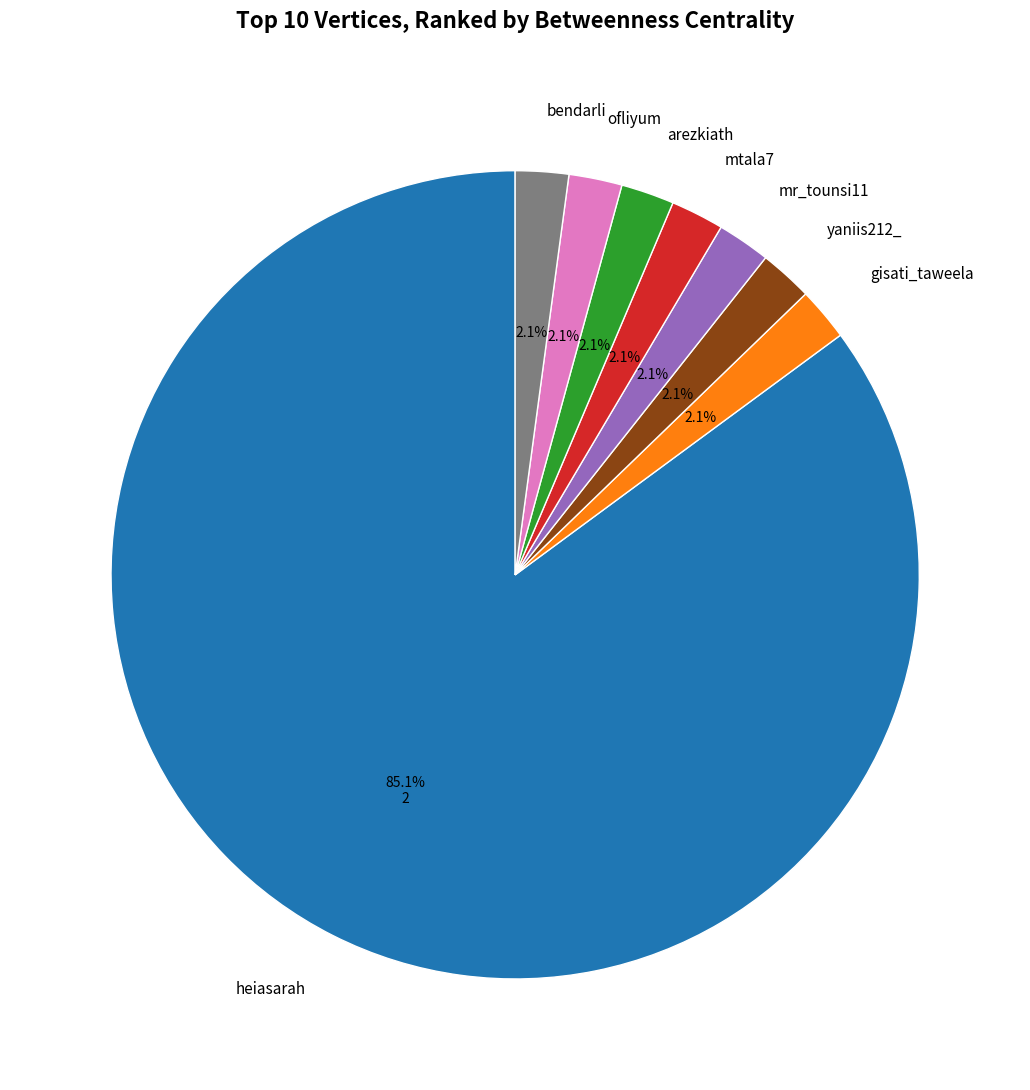

Which slice is the largest?

heiasarah